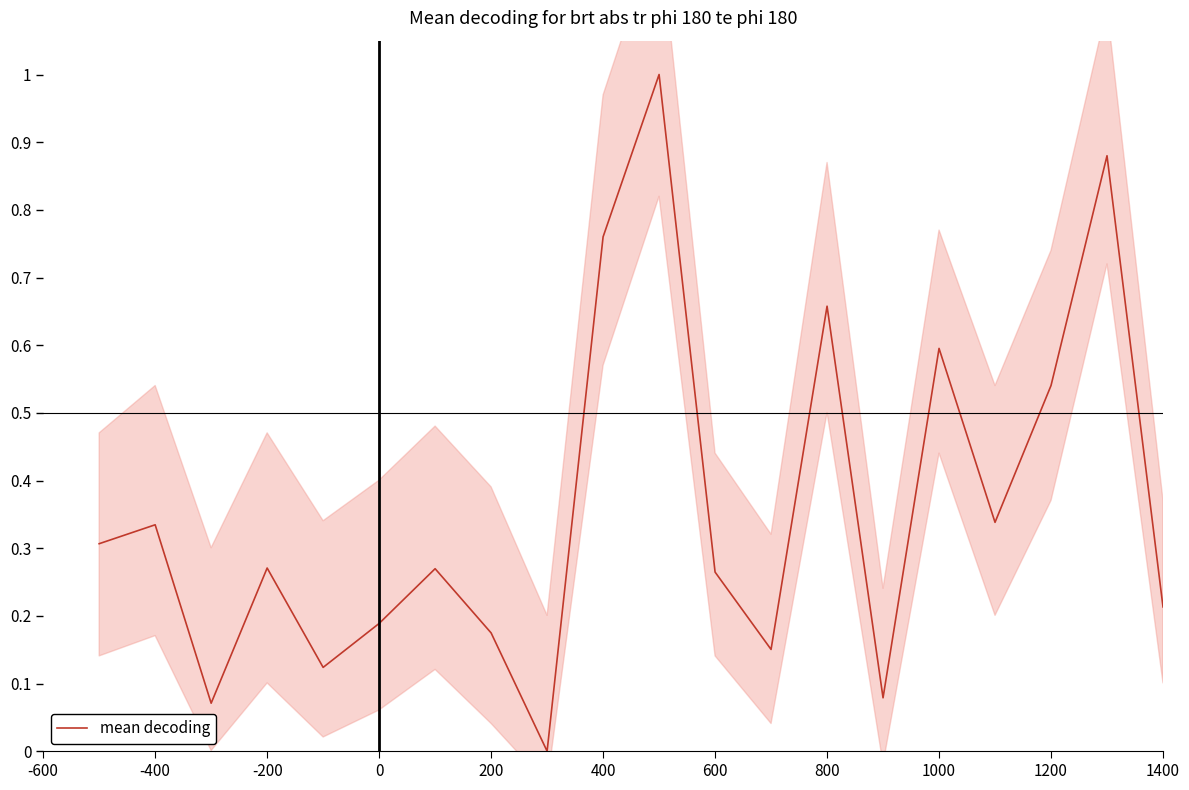

The value of mean decoding at 1000 is 0.6. True or false?

True